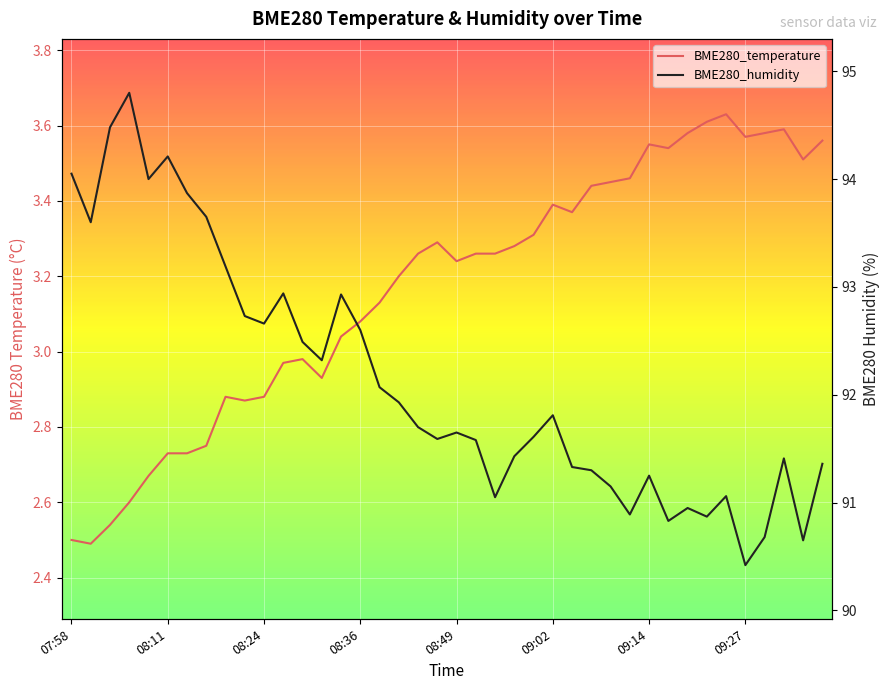

What is the minimum value shown in the chart?

2.5